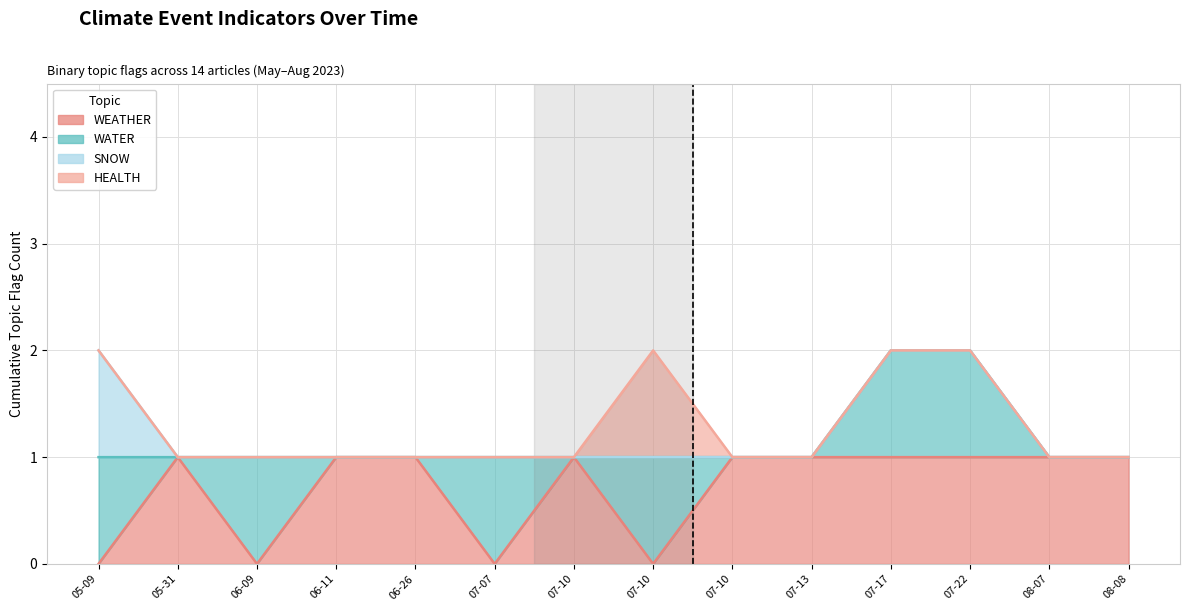

How many values in the HEALTH series exceed 0?

1